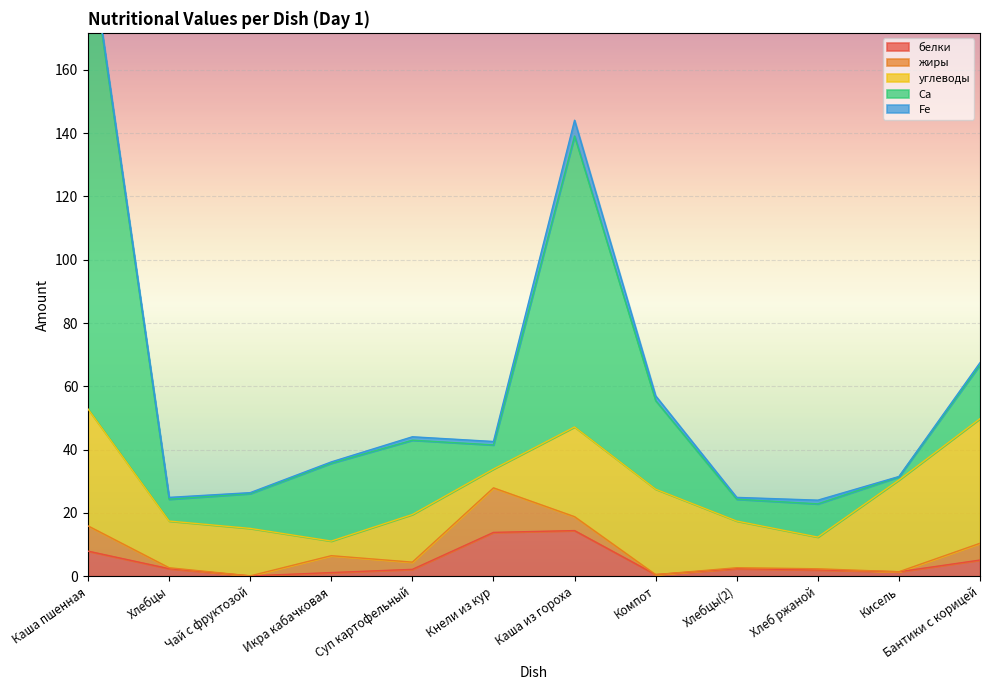

What is the difference between the maximum and minimum values in the Fe series?

4.9